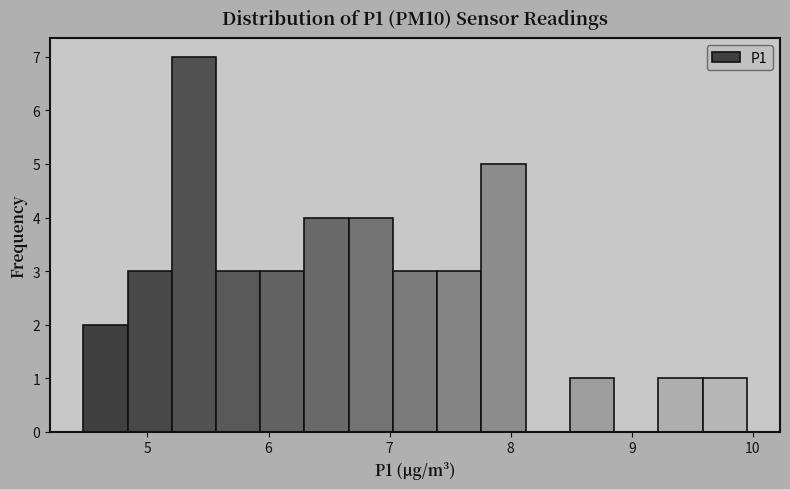

Around what value on the x-axis is the tallest bar? Give the approximate position of its centre, as read against the axis.

5.4